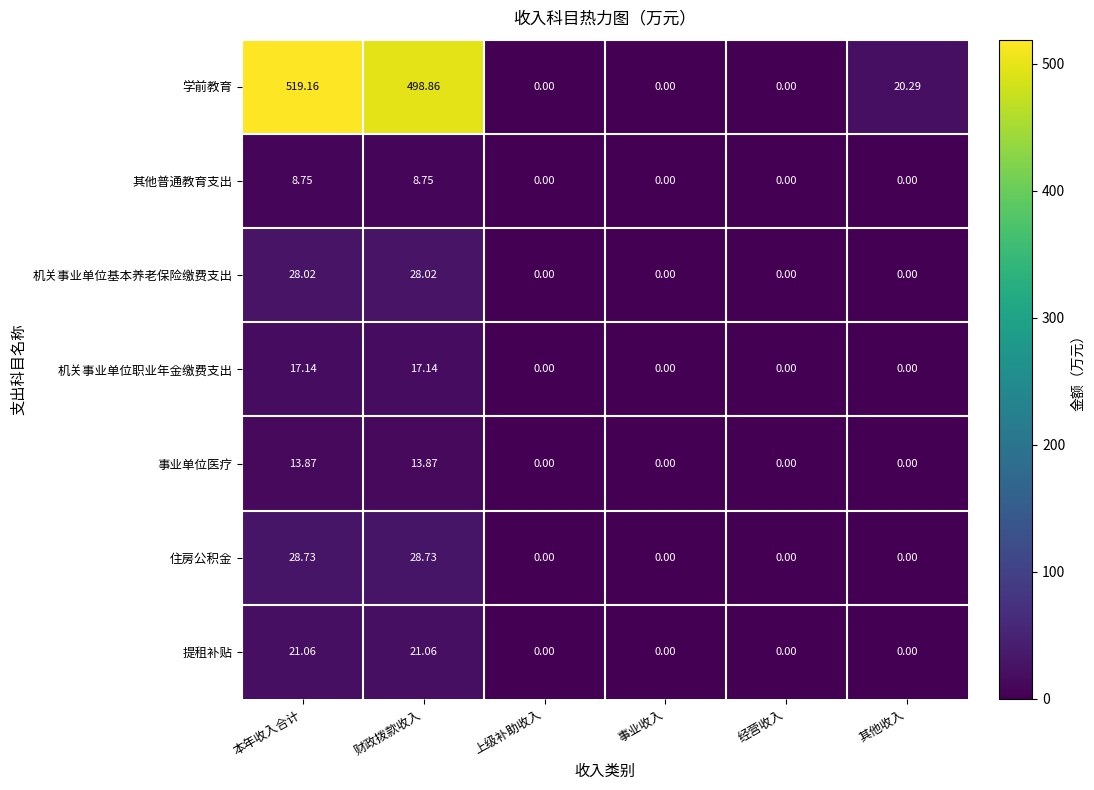

At which category does the chart reach its peak across all series?

本年收入合计